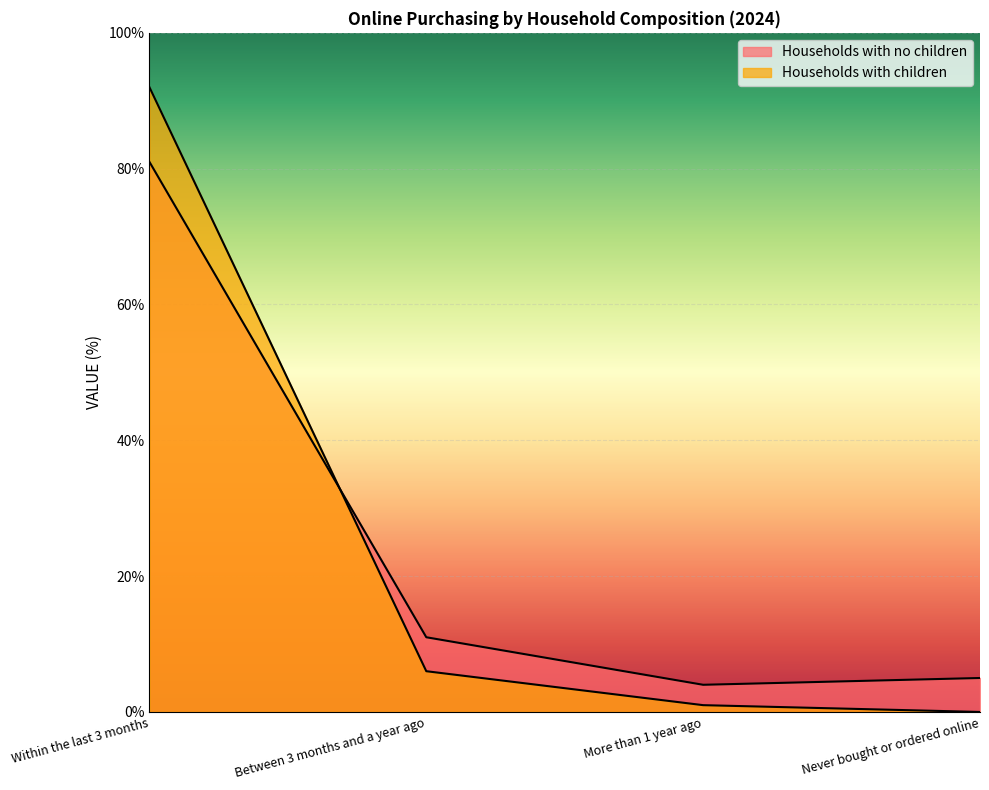

At which label does Households with children first exceed 6?

Within the last 3 months